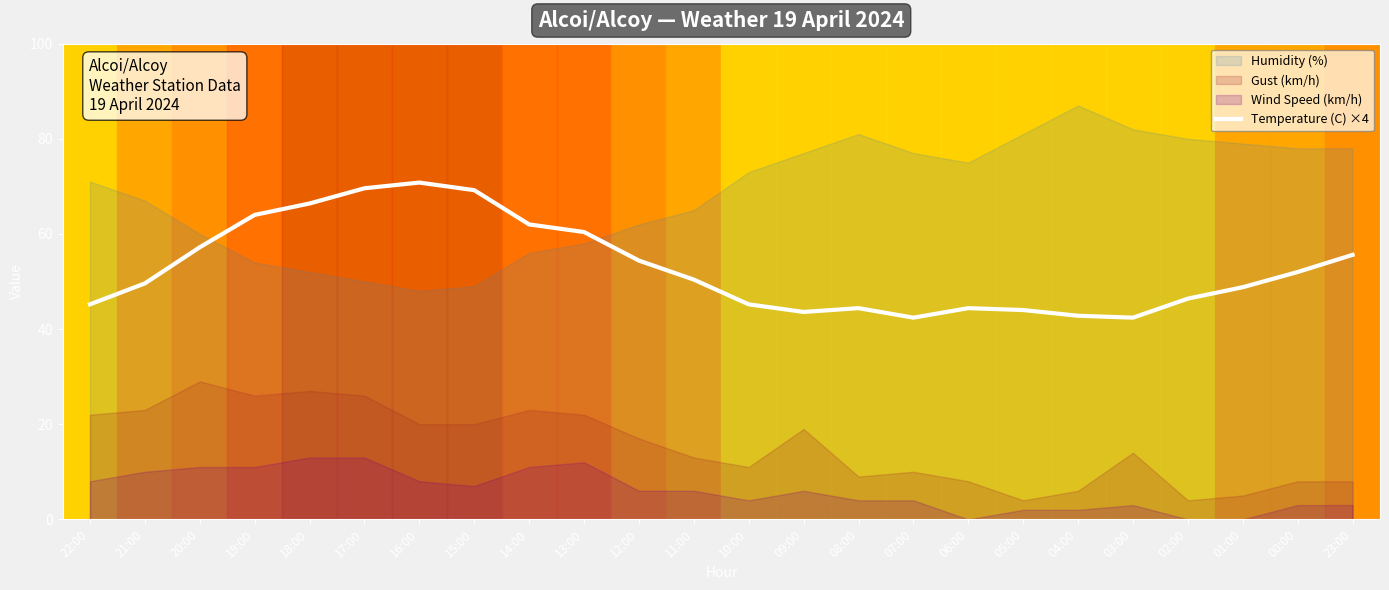

Reading left to right, extract all data points from this chart.

22:00=45.2	21:00=49.6	20:00=57.2	19:00=64.0	18:00=66.4	17:00=69.6	16:00=70.8	15:00=69.2	14:00=62.0	13:00=60.4	12:00=54.4	11:00=50.4	10:00=45.2	09:00=43.6	08:00=44.4	07:00=42.4	06:00=44.4	05:00=44.0	04:00=42.8	03:00=42.4	02:00=46.4	01:00=48.8	00:00=52.0	23:00=55.6